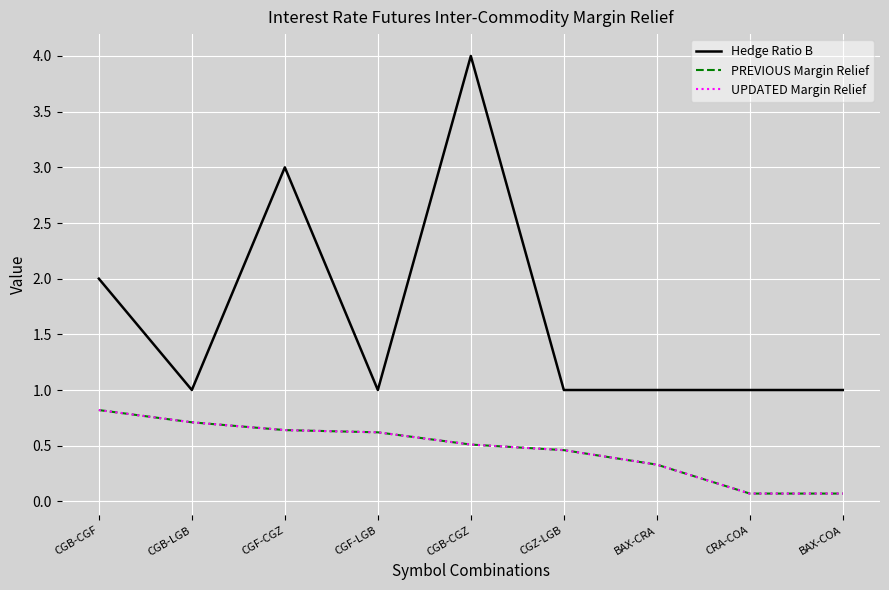

What is the difference between the maximum and second lowest values in the UPDATED Margin Relief series?

0.8